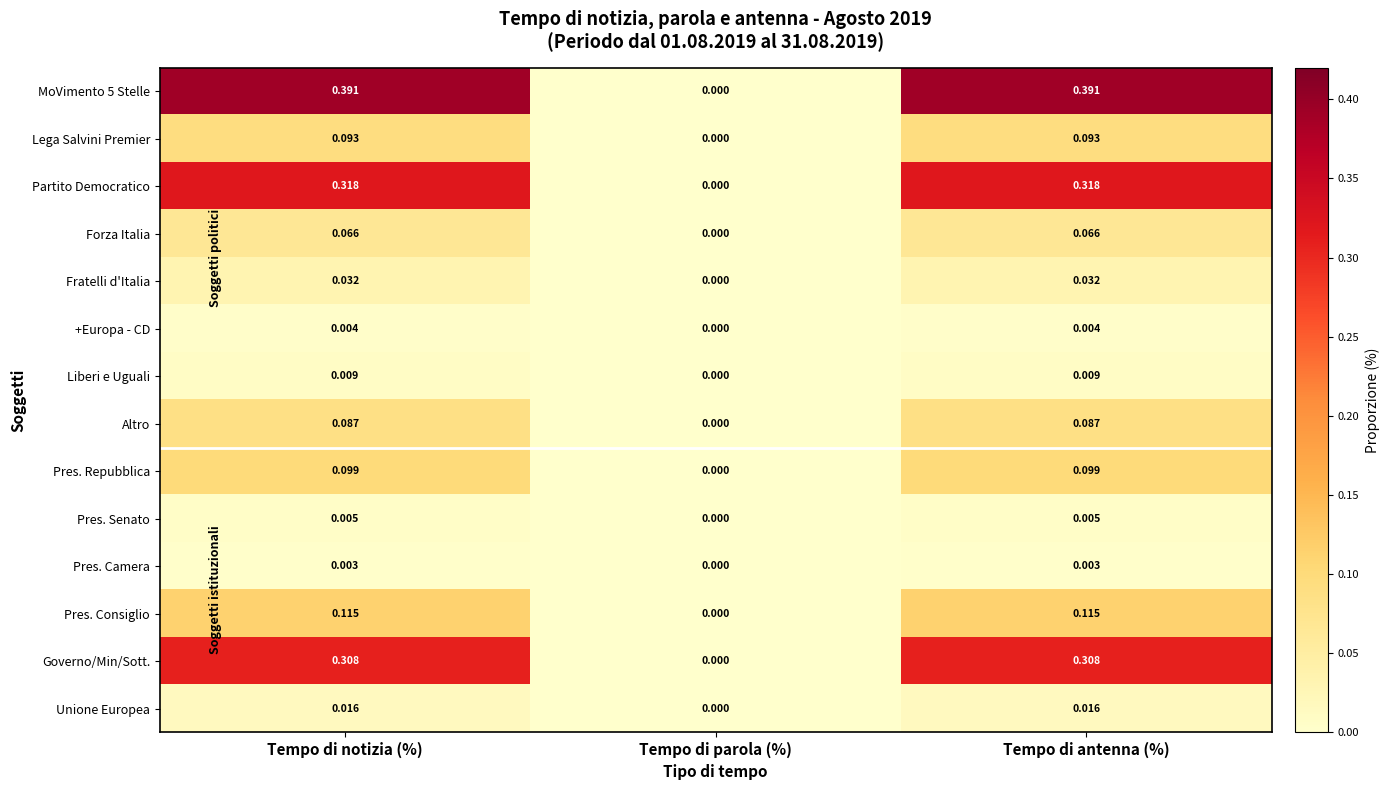

List the series in order of their peak value, highest first.

MoVimento 5 Stelle, Partito Democratico, Governo/Min/Sott., Pres. Consiglio, Pres. Repubblica, Lega Salvini Premier, Altro, Forza Italia, Fratelli d'Italia, Unione Europea, Liberi e Uguali, Pres. Senato, +Europa - CD, Pres. Camera